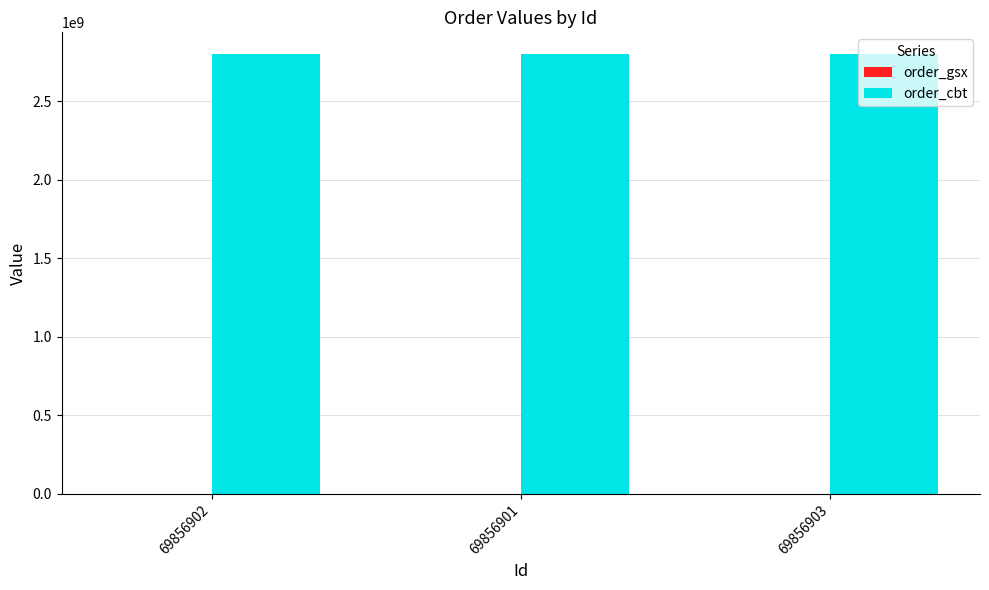

What is the sum of all order_cbt values?

8392907091